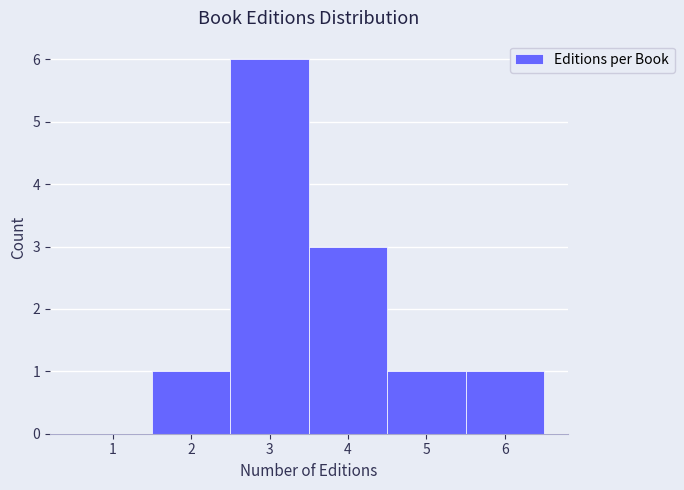

How tall is the bar that spans 3.5 to 4.5 on the x-axis? The values are not printed on the chart, so give them approximately, as read against the axis.

3